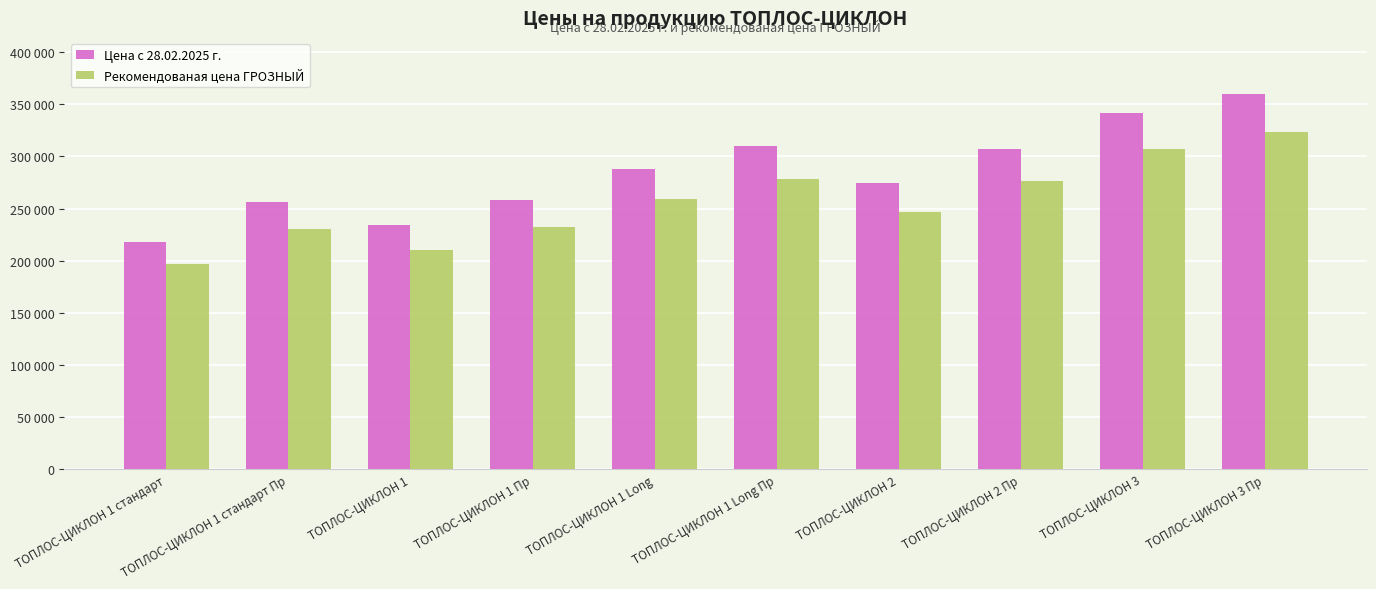

Is it true that Цена с 28.02.2025 г. equals 274100 at ТОПЛОС-ЦИКЛОН 2?

True